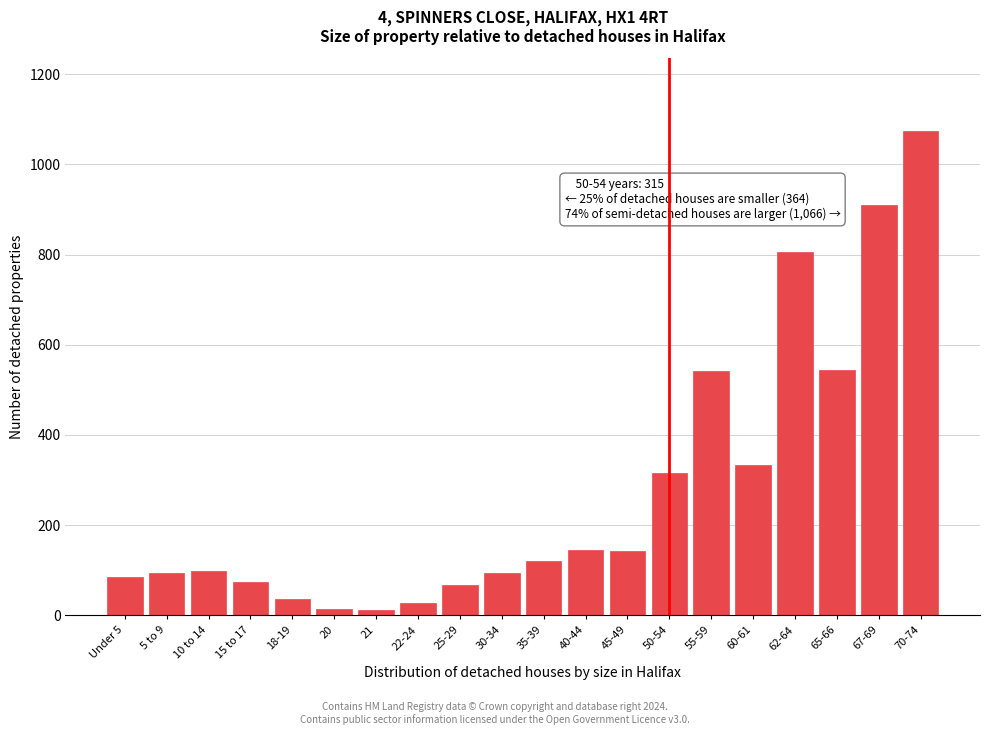

What is the label of the 5th bar from the right?

60-61